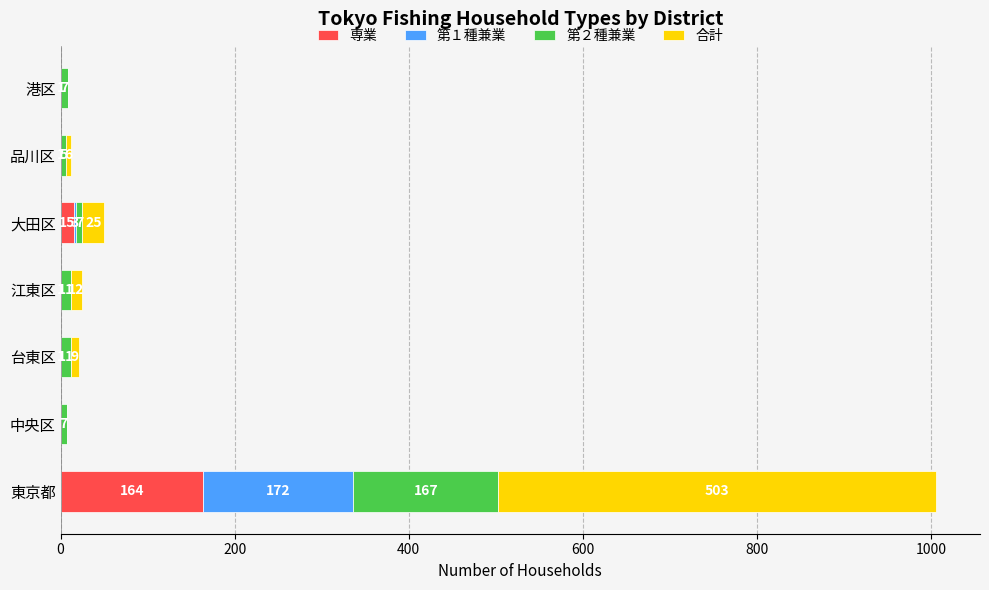

What is the sum of the 専業 values at 品川区 and 東京都?

164